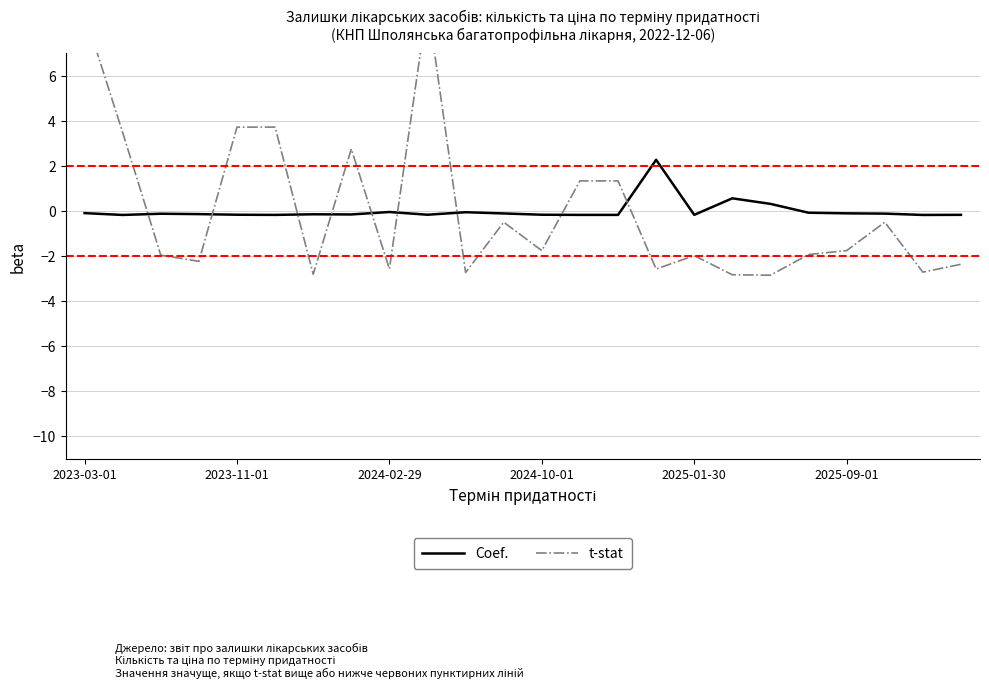

What position from the left is 10?

11